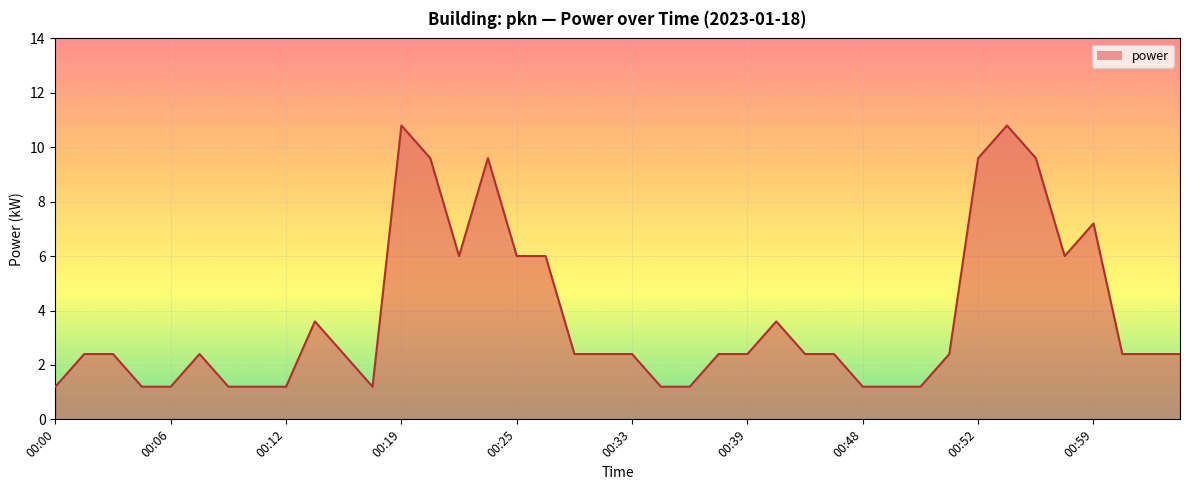

What is the smallest value displayed?

1.2